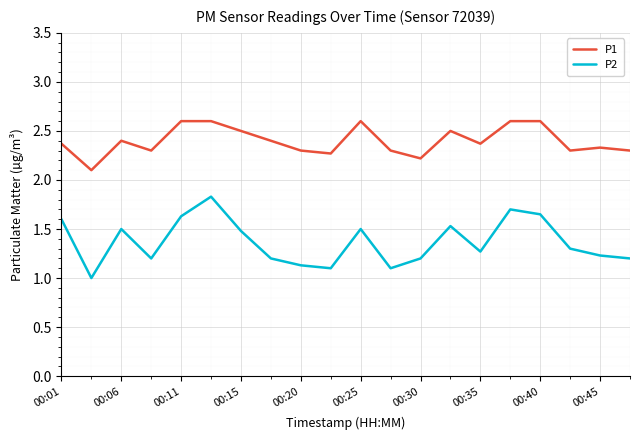

True or false: P2 and P1 cross at least once.

False